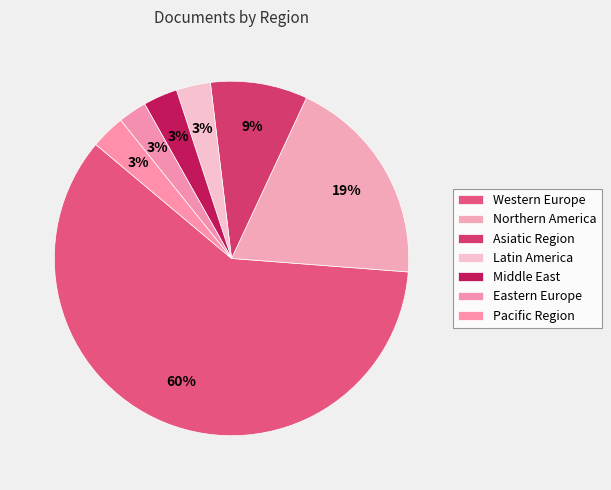

What portion of the pie excludes Middle East?

96.9%